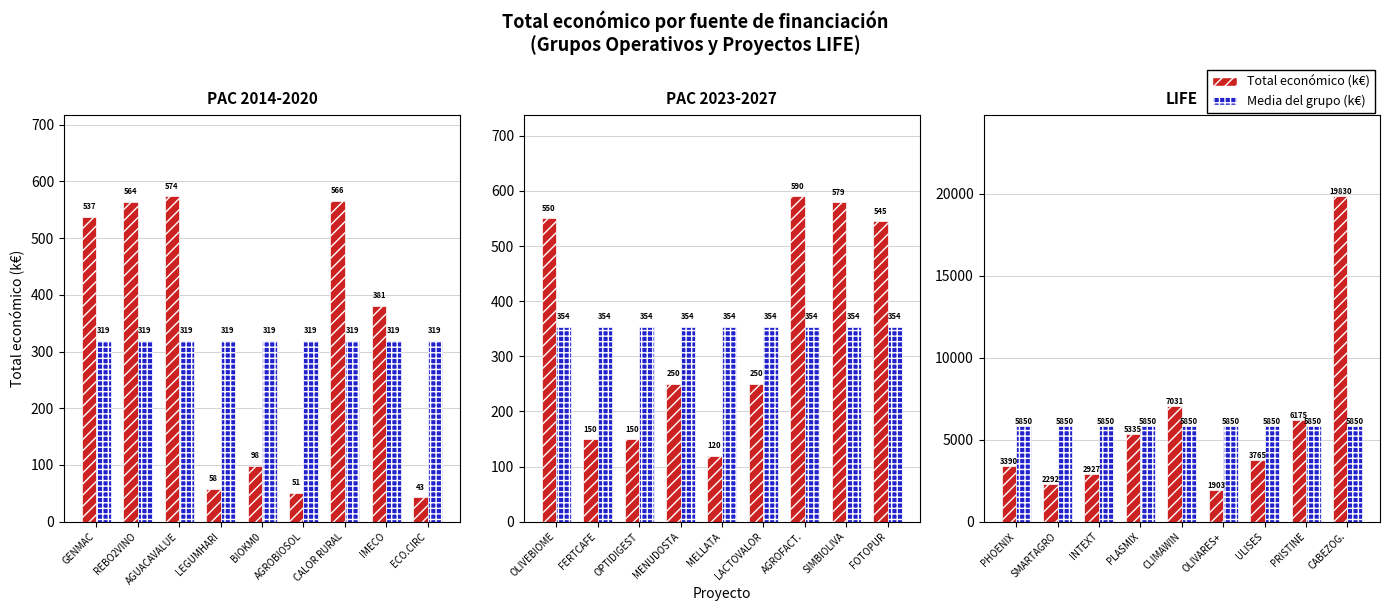

What is the value of the Total económico (k€) bar at the 9th from the left?

19829.9